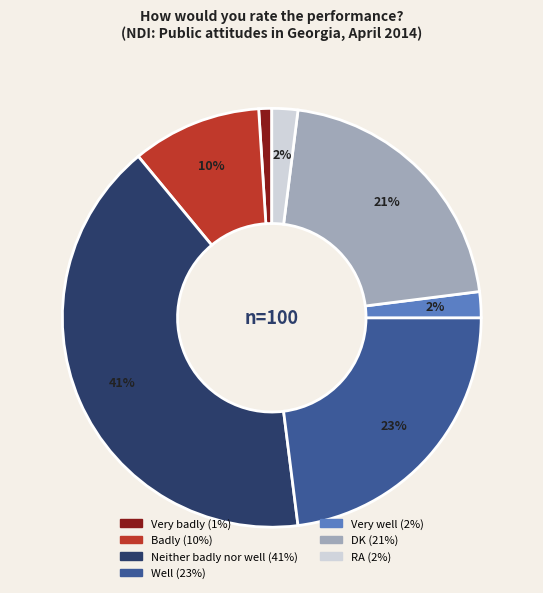

Do Very well and DK together represent more than half of the pie?

No